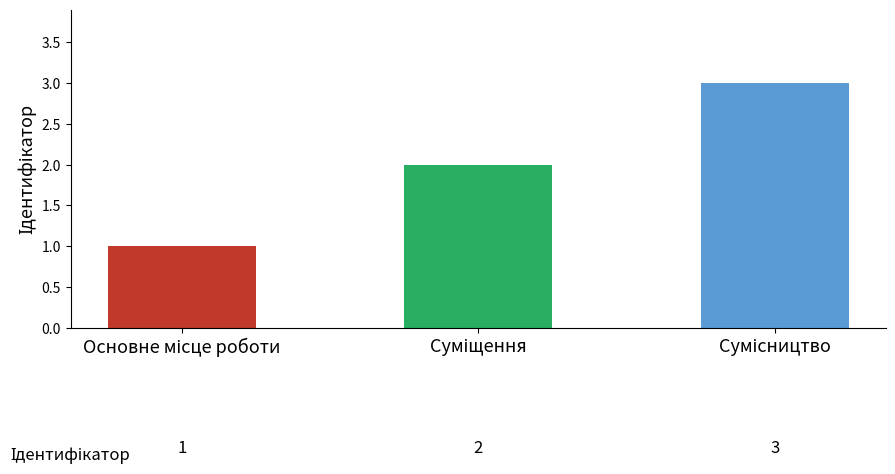

What is the sum of all values?

6